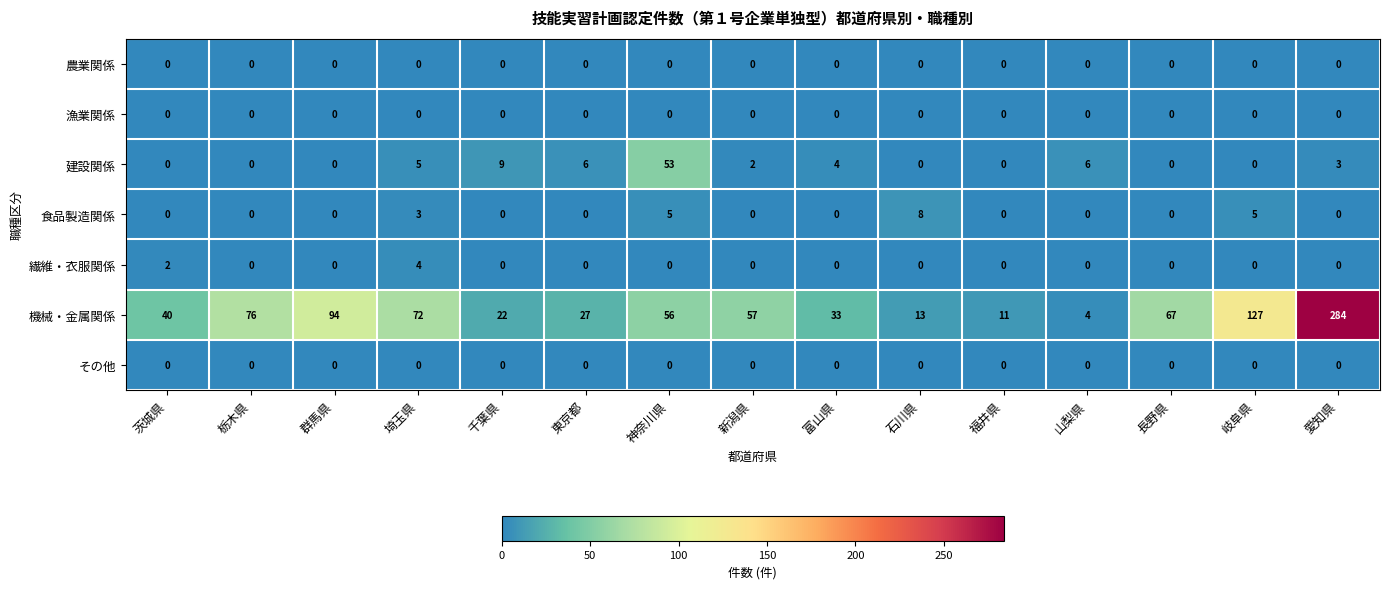

Which category has the highest value in the 食品製造関係 series?

石川県